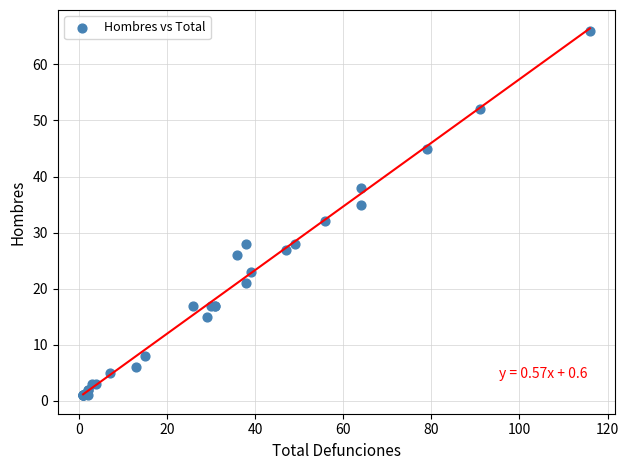

What Y value in the scatter plot is closest to 33?

32